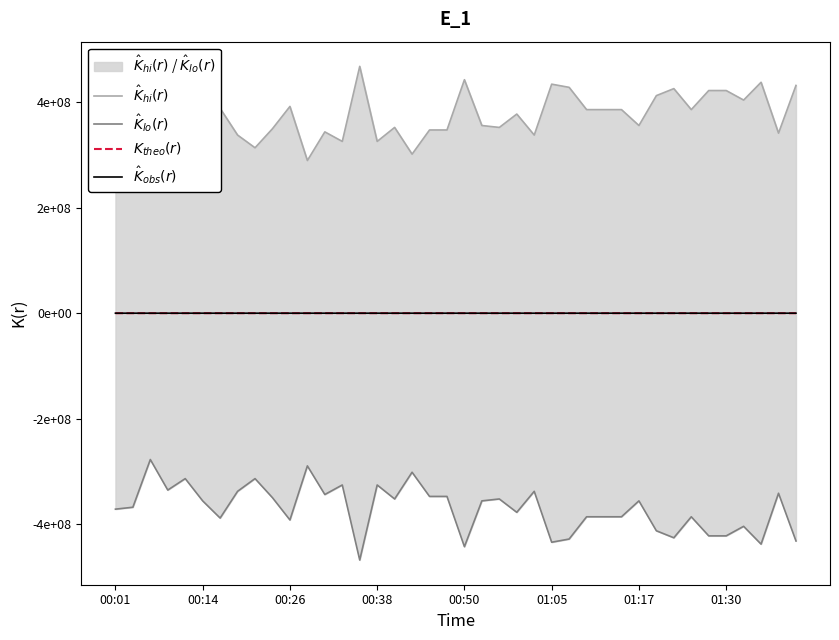

The $K_{theo}(r)$ series shows 15808.8 at 28. True or false?

False